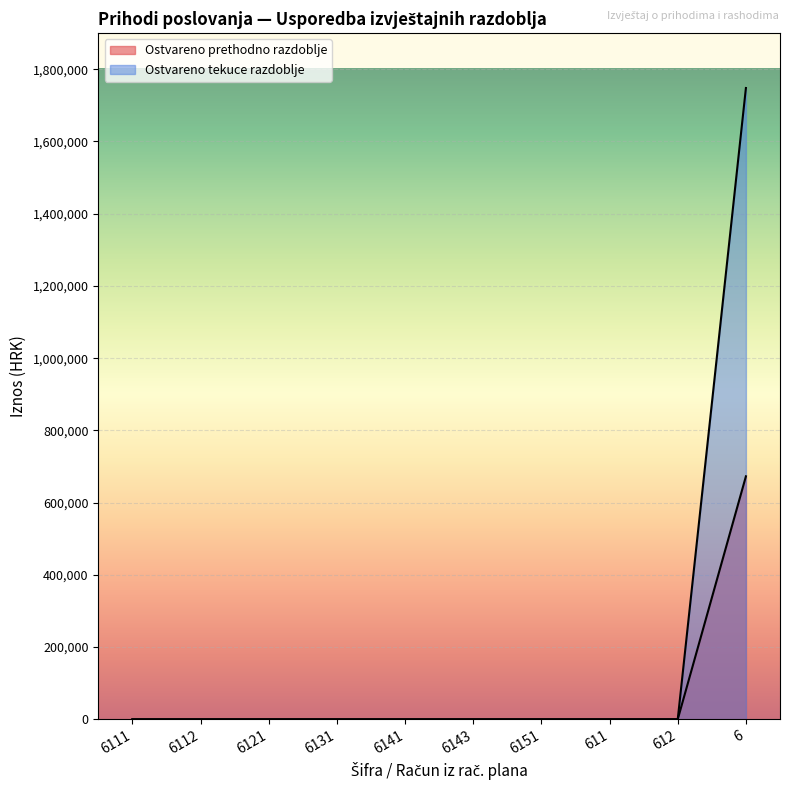

How many values in the Ostvareno prethodno razdoblje series exceed 0?

1